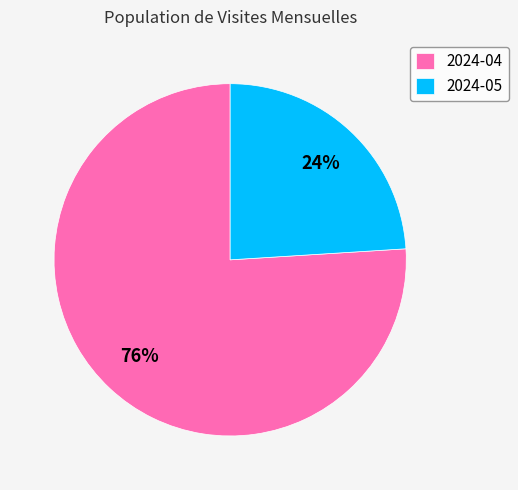

Is it true that 2024-05 is 17% of the pie?

False